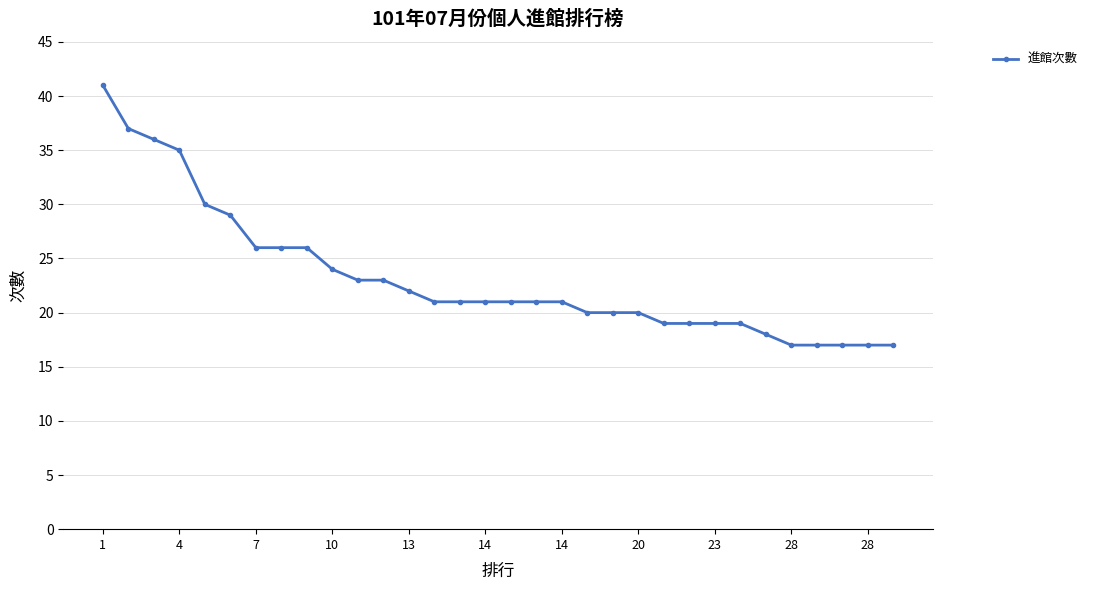

What is the value of the 5th point from the left?

30